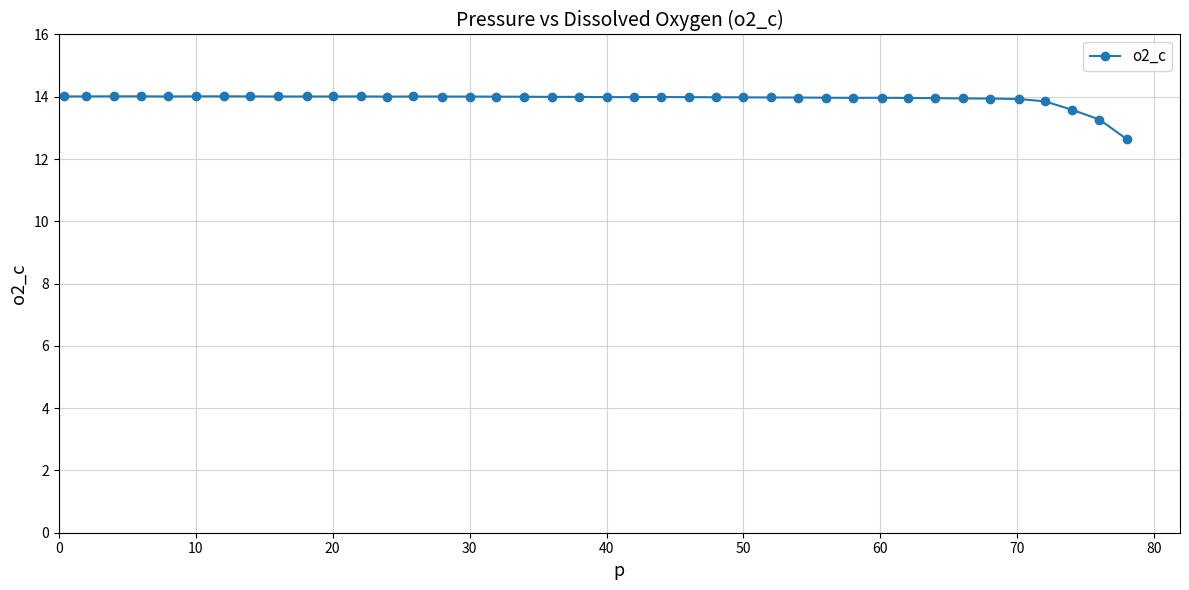

What is the maximum value shown in the chart?

14.0